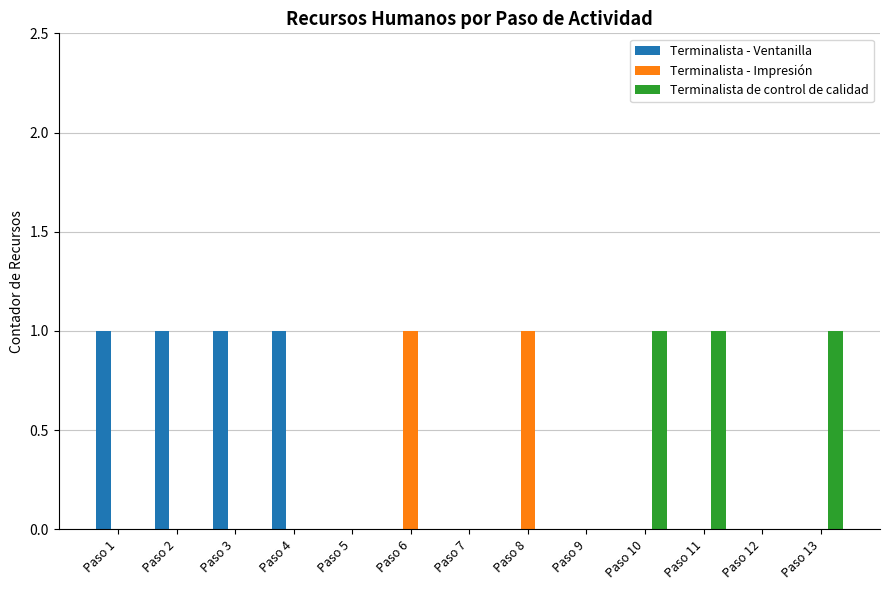

Reading left to right, list all the values displayed in this chart.

Terminalista - Ventanilla: 1	1	1	1	0	0	0	0	0	0	0	0	0
Terminalista - Impresión: 0	0	0	0	0	1	0	1	0	0	0	0	0
Terminalista de control de calidad: 0	0	0	0	0	0	0	0	0	1	1	0	1